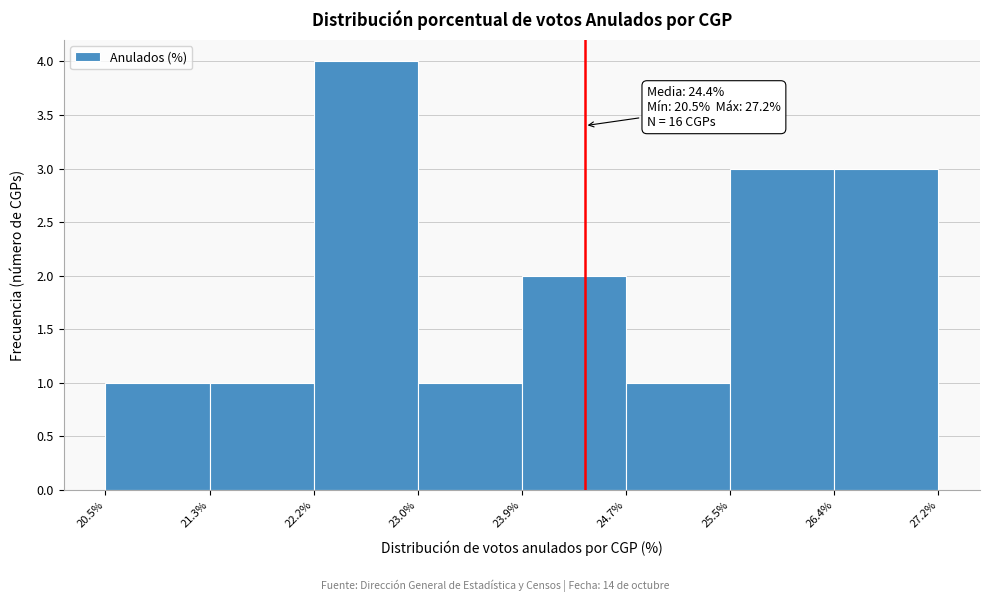

Which range on the x-axis has the tallest bar?

22.2% to 23.0%